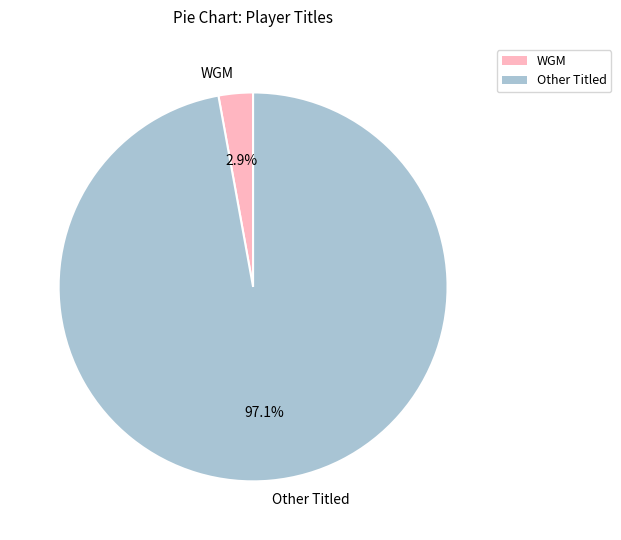

Does Other Titled account for over 50% of the chart?

Yes